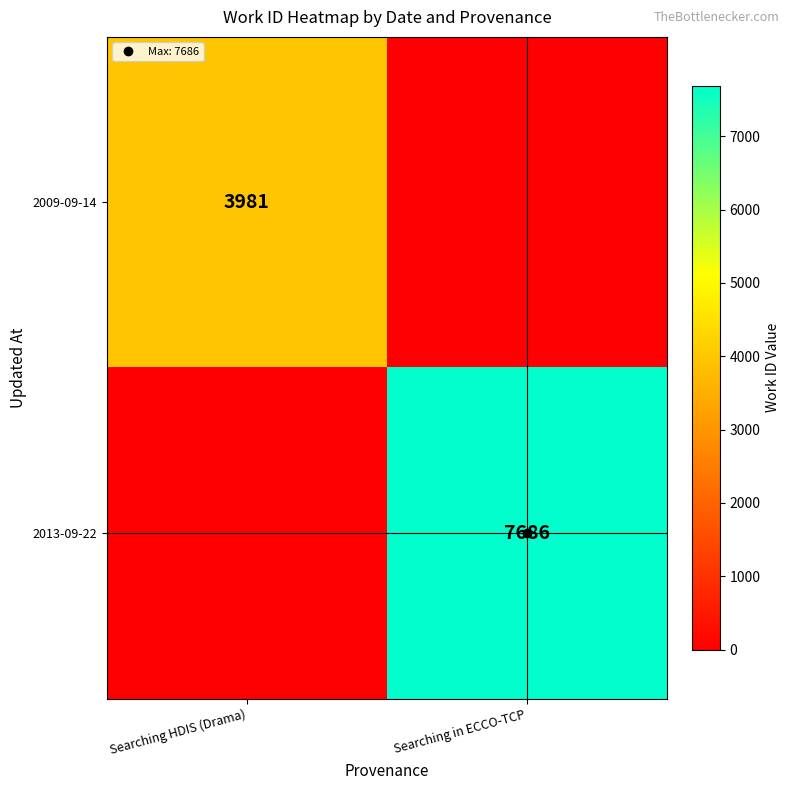

Which series has the largest total across all categories?

2013-09-22